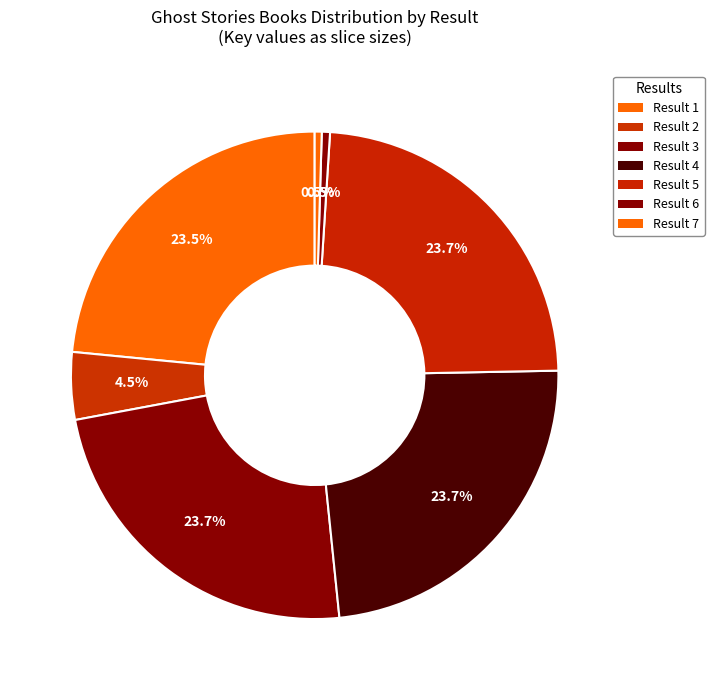

Which slice is the largest?

5